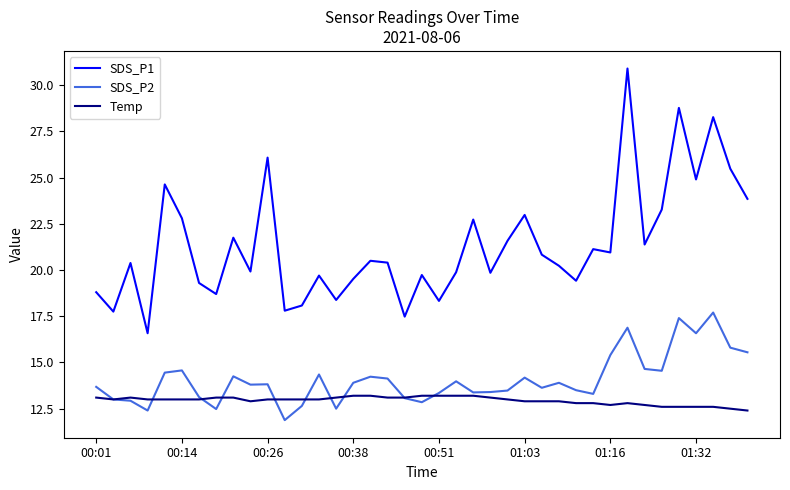

What is the maximum value for SDS_P2?

17.7